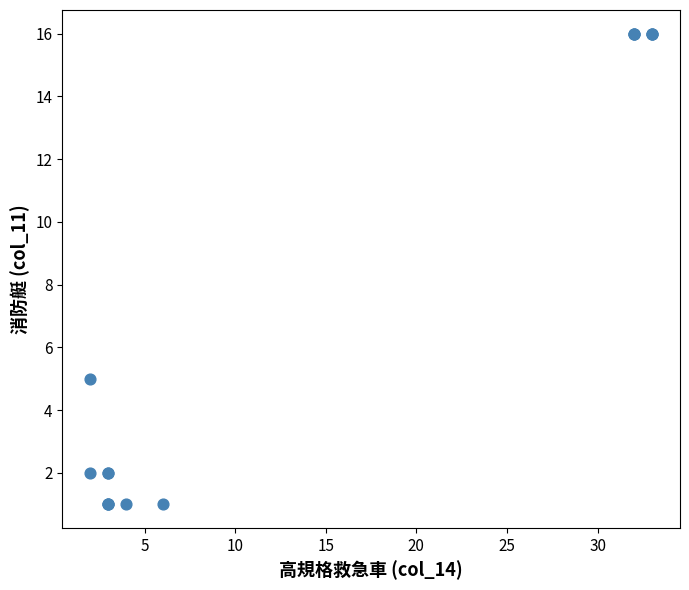

What Y value in the scatter plot is closest to 8?

5